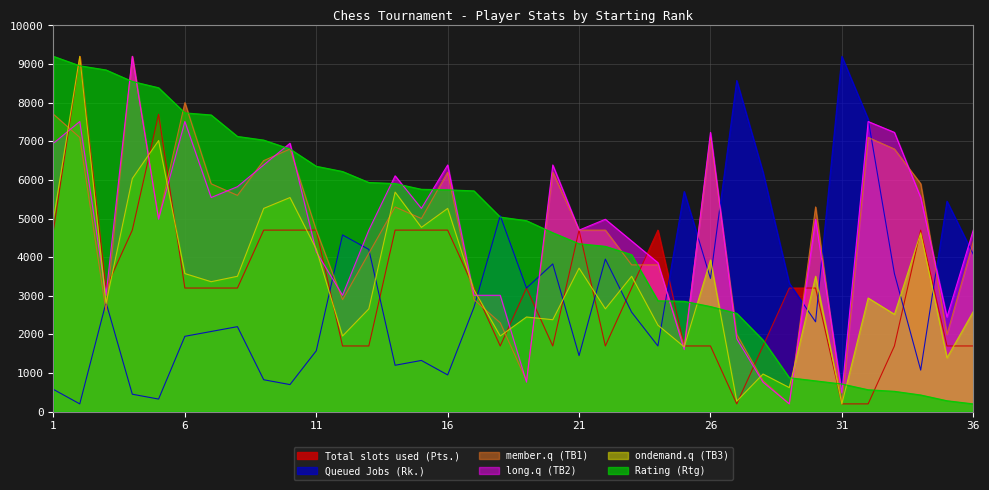

What is the total value across all series at 33?

22351.9